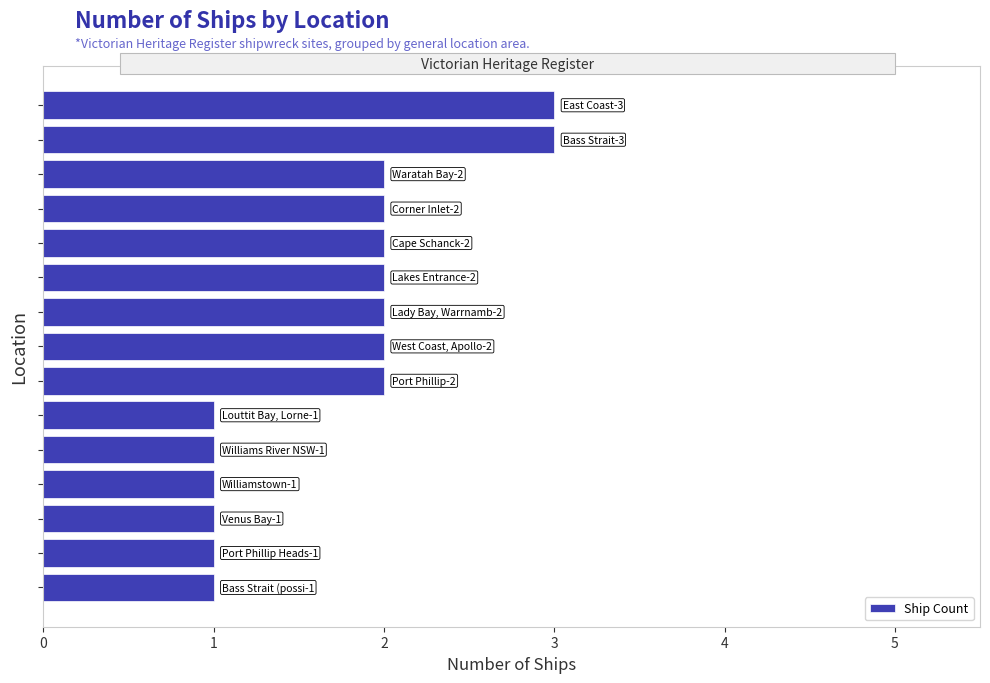

What is the maximum value shown in the chart?

3